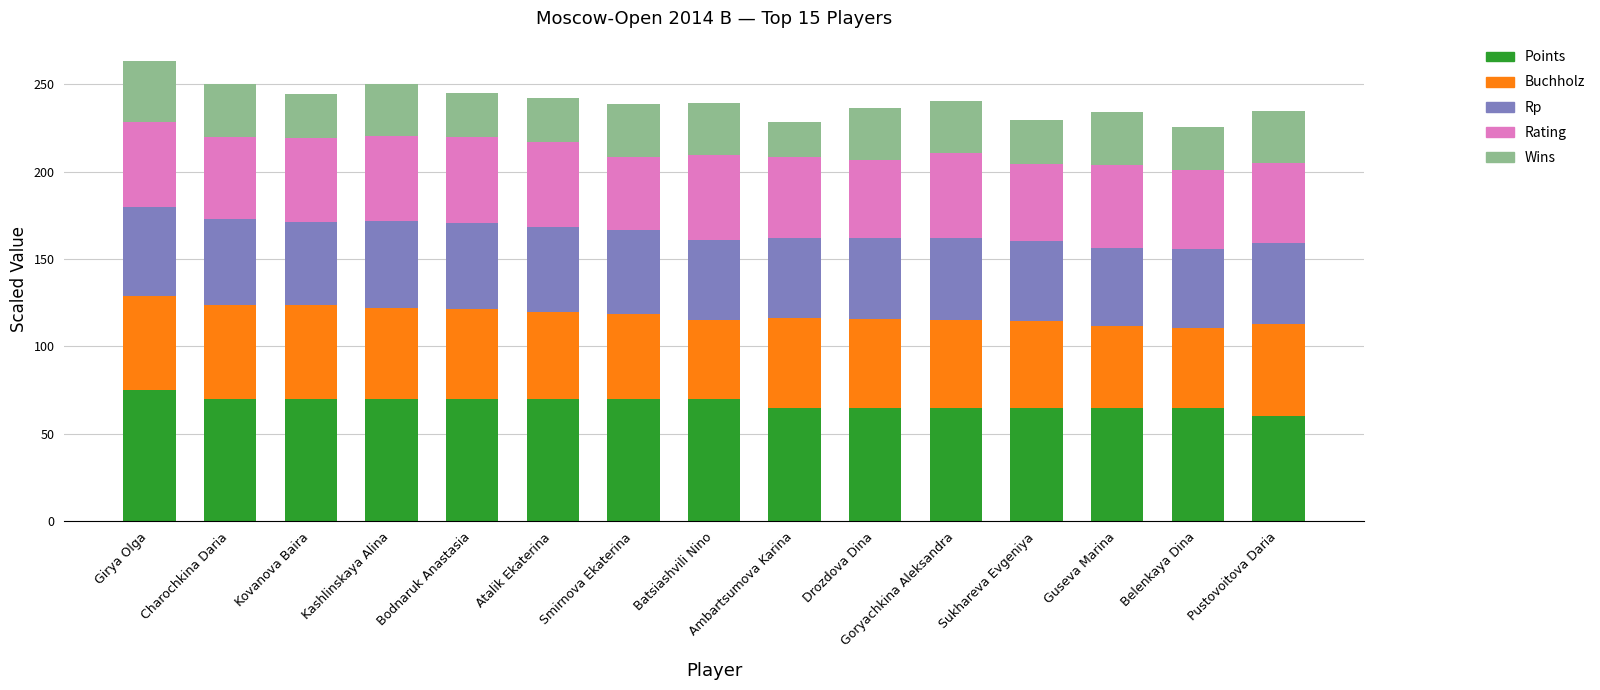

What is the sum of the Points values at Girya Olga and Sukhareva Evgeniya?

140.0